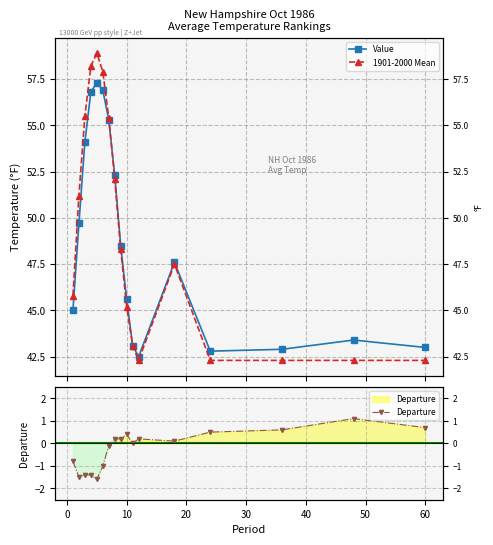

Count the number of categories in the chart.

17